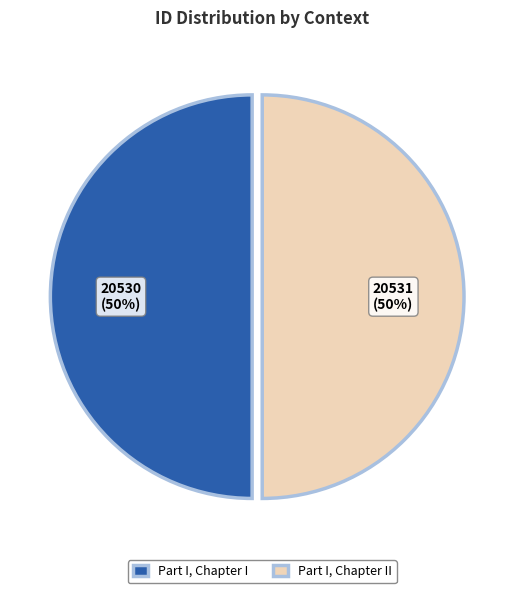

How many slices are in this pie chart?

2